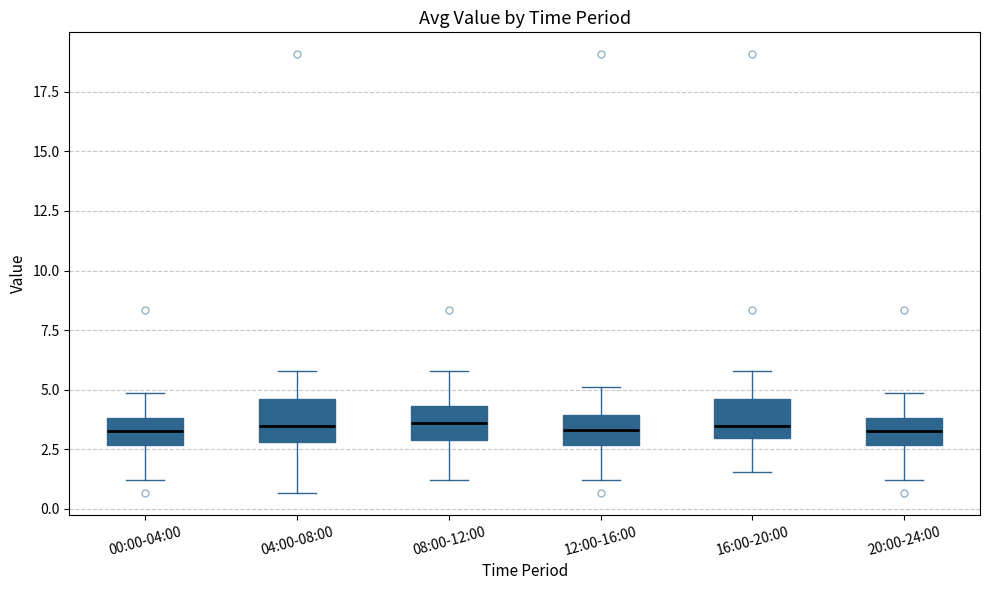

Reading left to right, read every box against the y-axis: the position of its median line, the range the box covers, and the ends of its whiskers. The values are not printed on the chart, so give them approximately, as read against the axis.

00:00-04:00: median 3.5, box 2.5 to 4.0, whiskers 1.0 to 5.0
04:00-08:00: median 3.5, box 3.0 to 4.5, whiskers 0.5 to 6.0
08:00-12:00: median 3.5, box 3.0 to 4.5, whiskers 1.0 to 6.0
12:00-16:00: median 3.5, box 2.5 to 4.0, whiskers 1.0 to 5.0
16:00-20:00: median 3.5, box 3.0 to 4.5, whiskers 1.5 to 6.0
20:00-24:00: median 3.5, box 2.5 to 4.0, whiskers 1.0 to 5.0